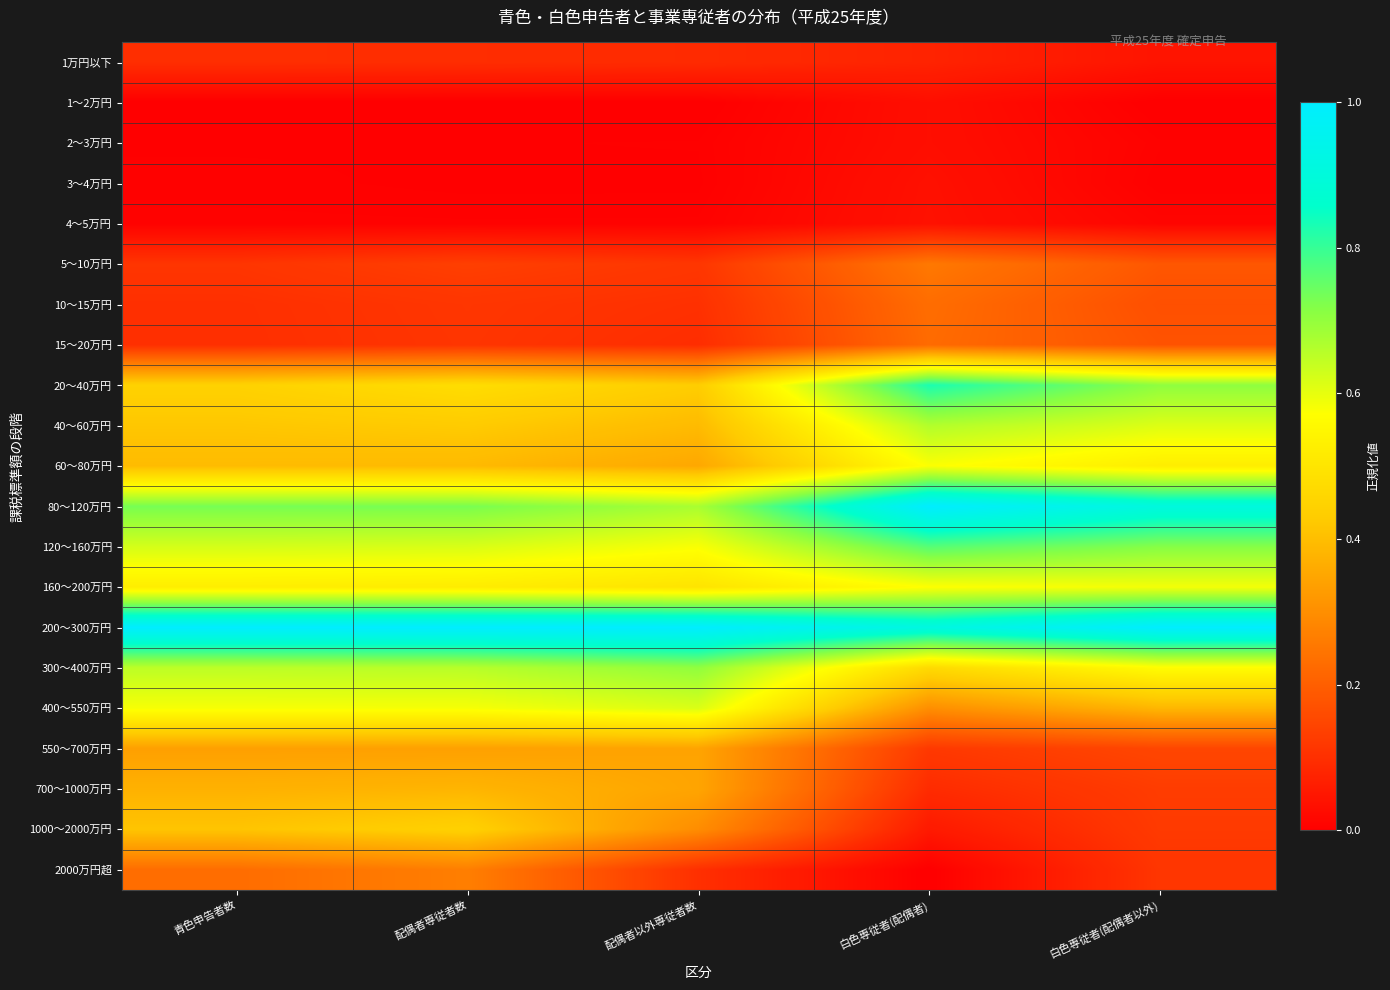

Which label corresponds to the largest value in the chart?

青色申告者数